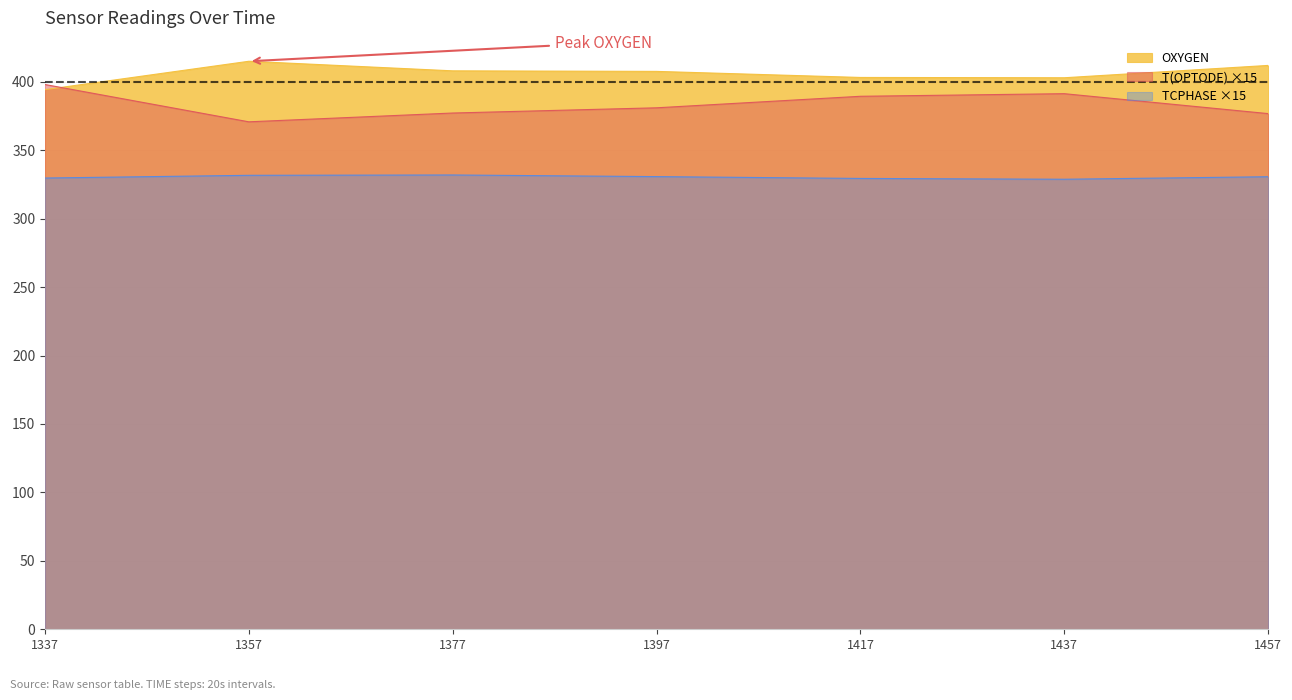

Rank the series by their average value, from highest to lowest.

OXYGEN, T(OPTODE) ×15, TCPHASE ×15